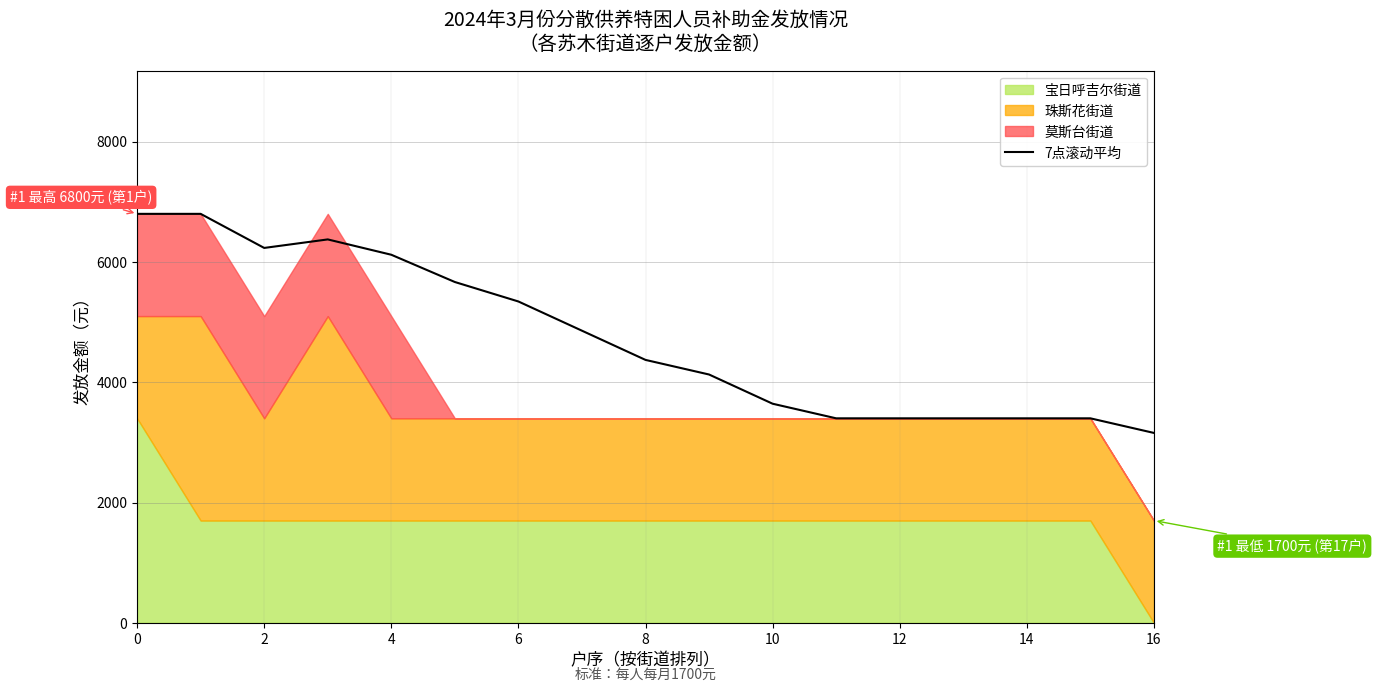

Reading right to left, extract all data points from this chart.

3157.1	3400.0	3400.0	3400.0	3400.0	3400.0	3642.9	4128.6	4371.4	4857.1	5342.9	5666.7	6120.0	6375.0	6233.3	6800.0	6800.0